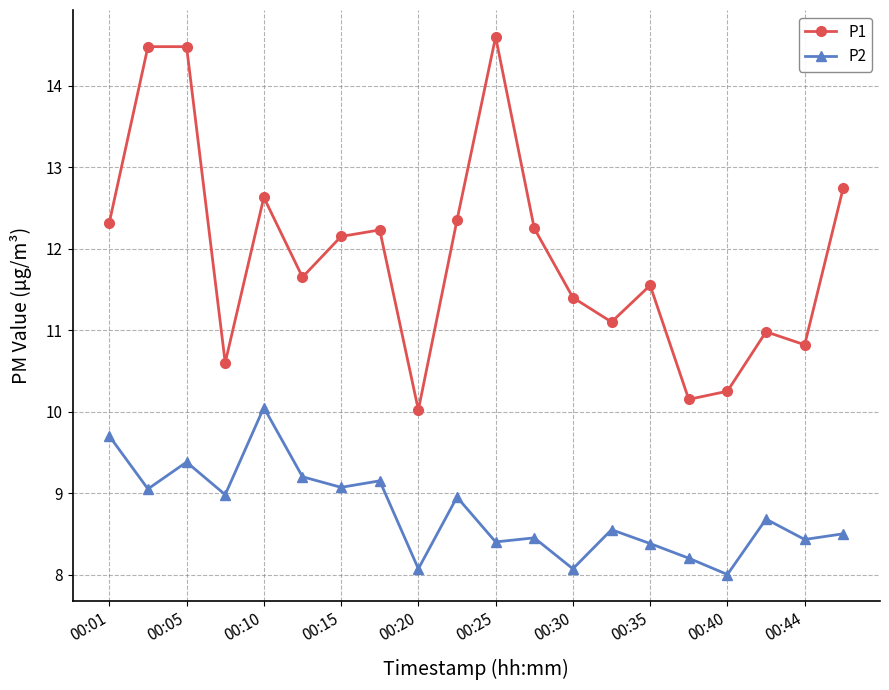

True or false: P2 and P1 cross at least once.

False